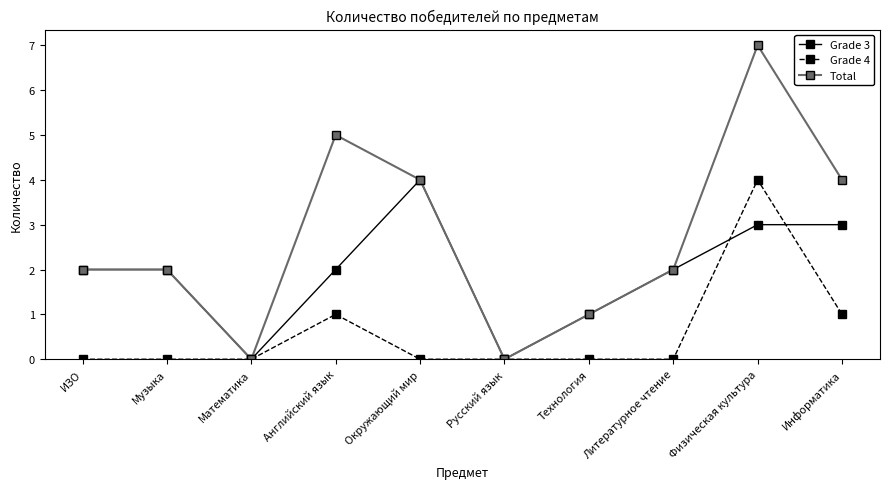

What is the maximum value shown in the chart?

7